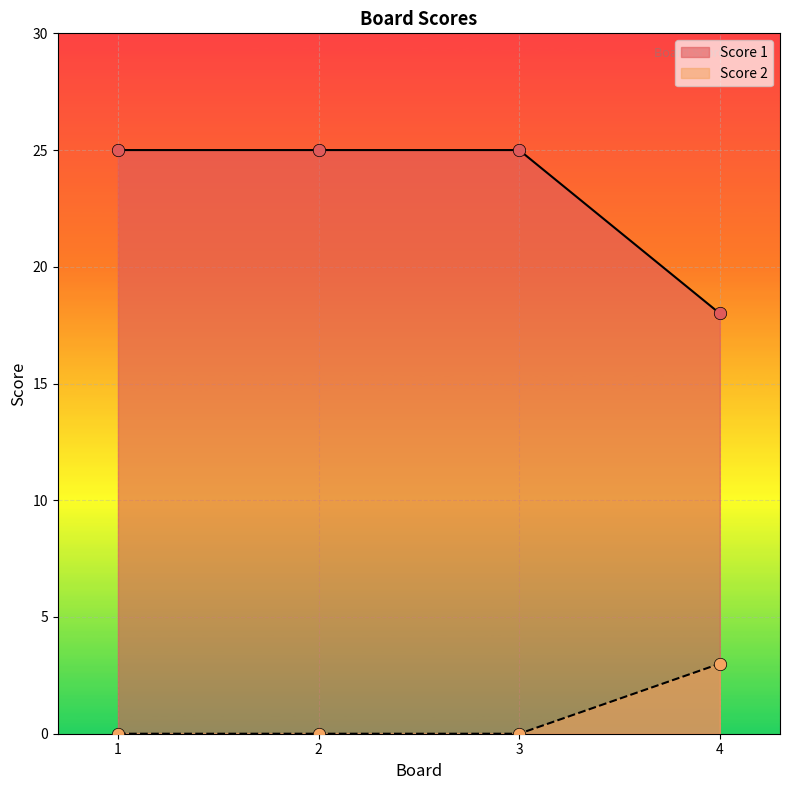

Which series has the largest total across all categories?

Score 1